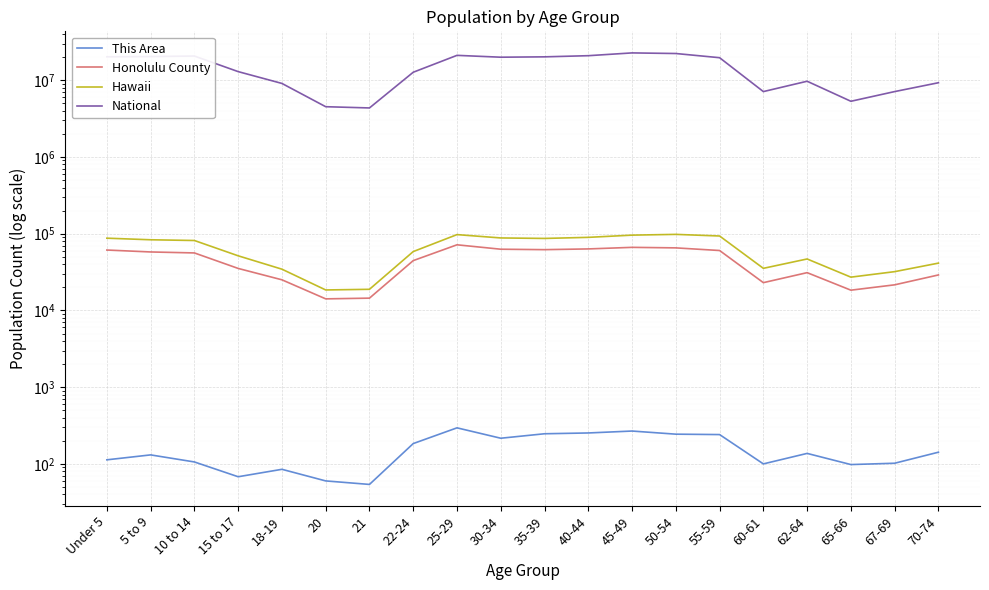

At which category does Honolulu County reach its first local peak?

25-29